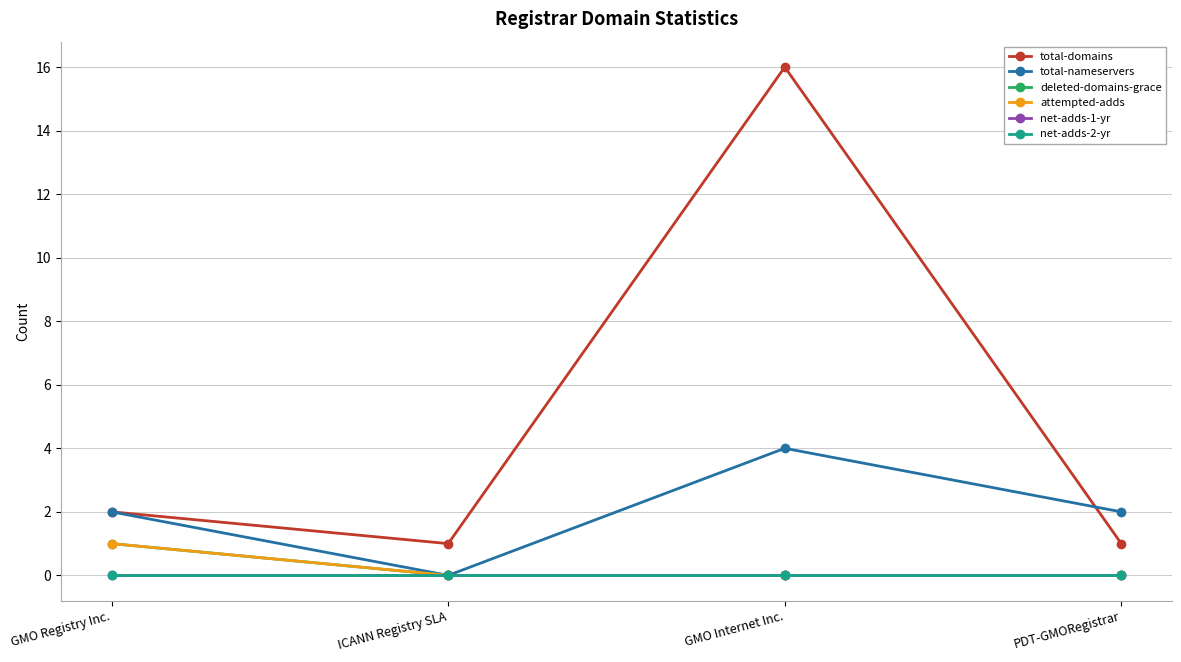

List the labels in order of total-domains value, smallest first.

ICANN Registry SLA, PDT-GMORegistrar, GMO Registry Inc., GMO Internet Inc.